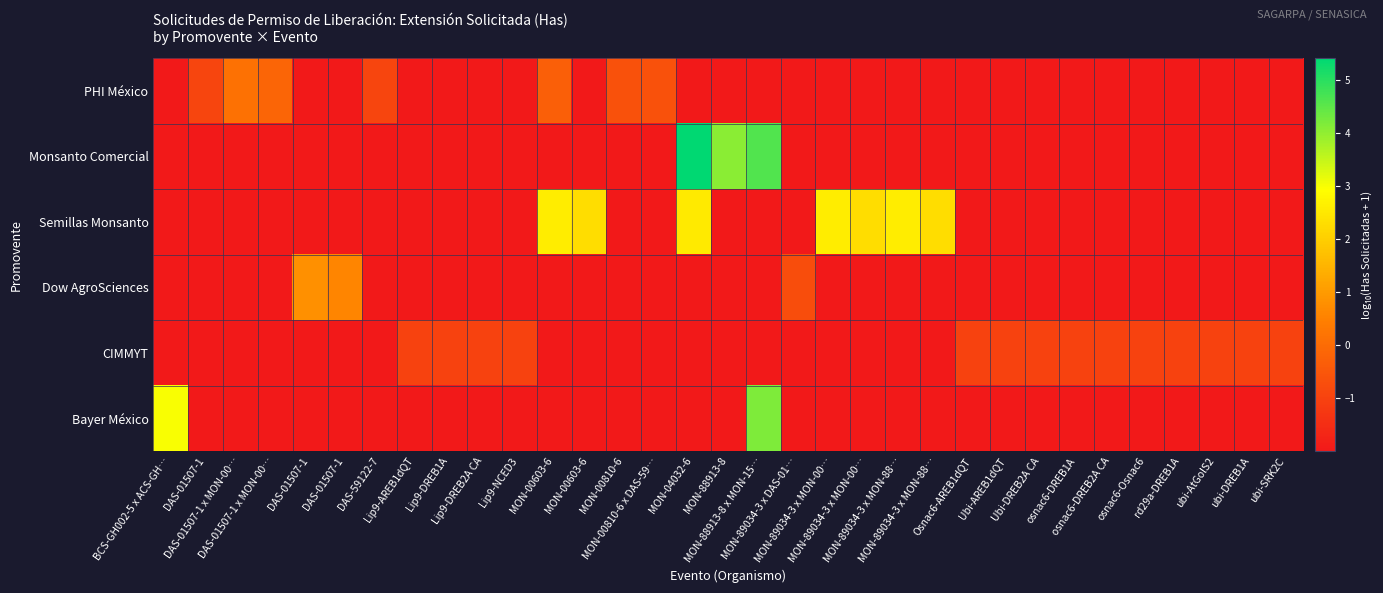

Which series changed the most between MON-00603-6 and MON-00810-6?

row_2